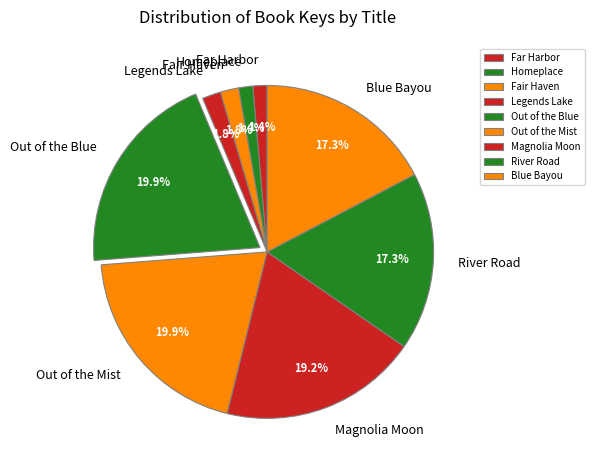

Approximately how many times larger is the value at Homeplace compared to Far Harbor?

1.0